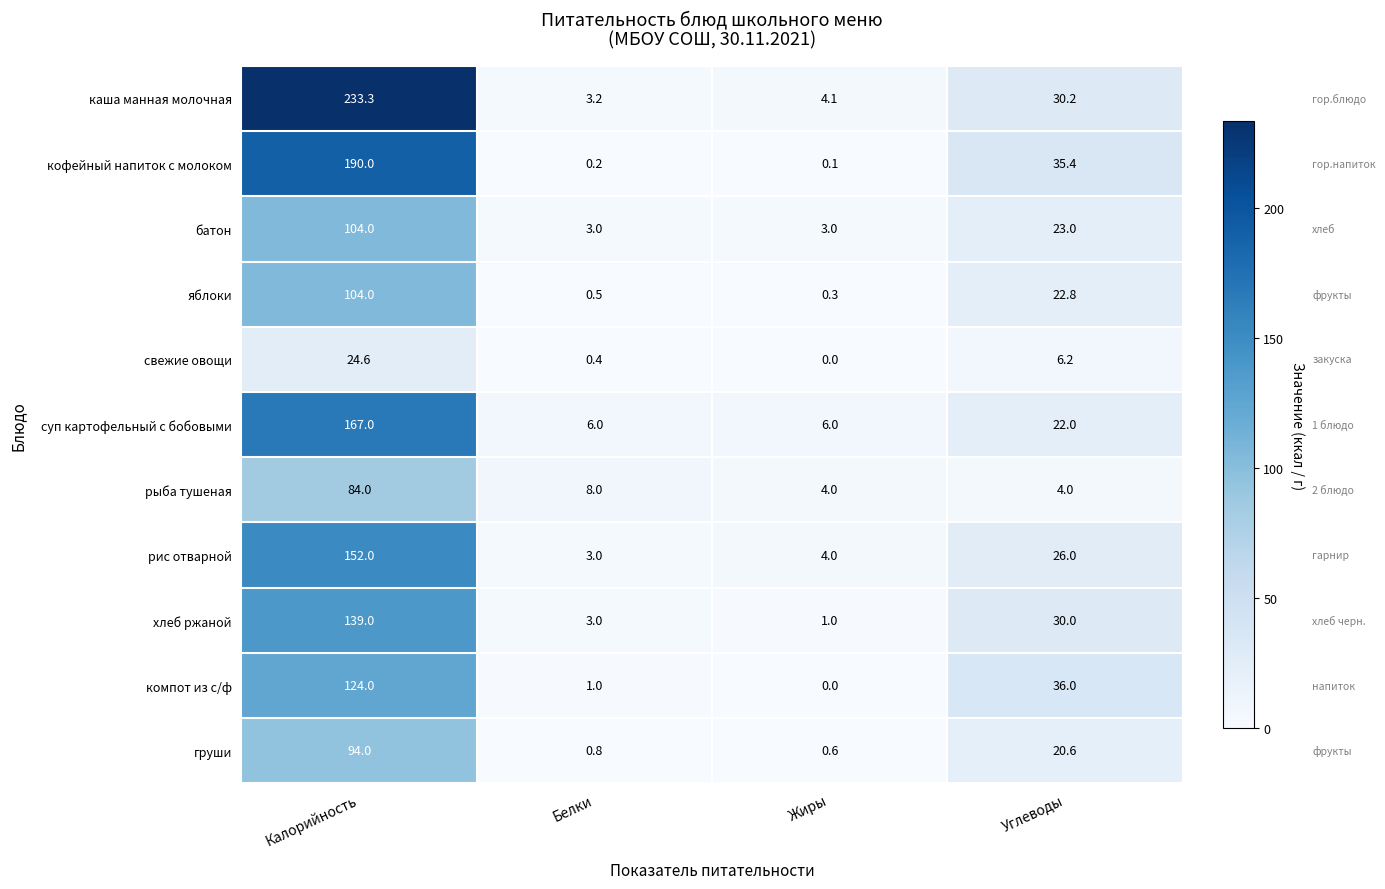

True or false: компот из с/ф has a value of 1.0 at Белки.

True